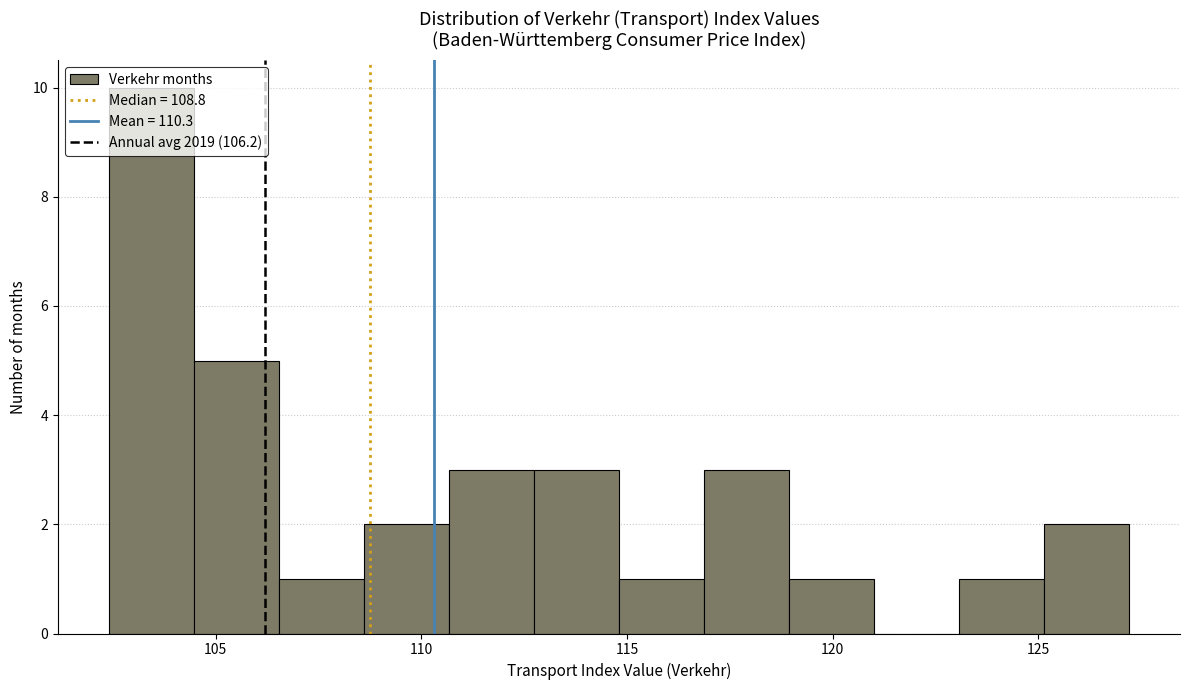

Reading left to right, list every bar in this chart as the range it spans on the x-axis followed by its height. Neither the bar edges nor the heights are printed on the chart, so give them approximately, as read against the axes.

102.5 to 104.5: 10
104.5 to 106.5: 5
106.5 to 108.5: 1
108.5 to 110.5: 2
110.5 to 112.5: 3
112.5 to 115.0: 3
115.0 to 117.0: 1
117.0 to 119.0: 3
119.0 to 121.0: 1
121.0 to 123.0: 0
123.0 to 125.0: 1
125.0 to 127.0: 2